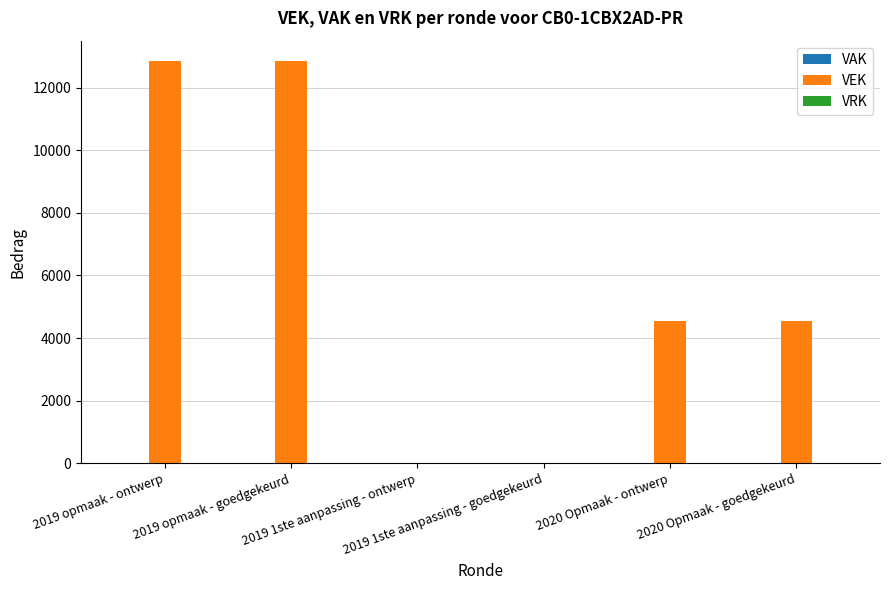

What is the maximum value shown in the chart?

12854